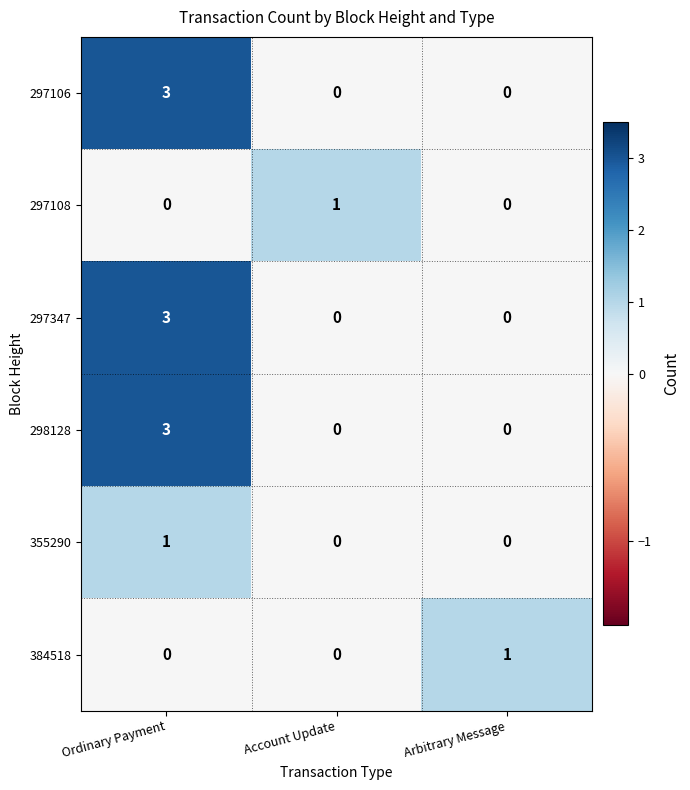

What is the difference between the 297347 values at Ordinary Payment and Account Update?

3